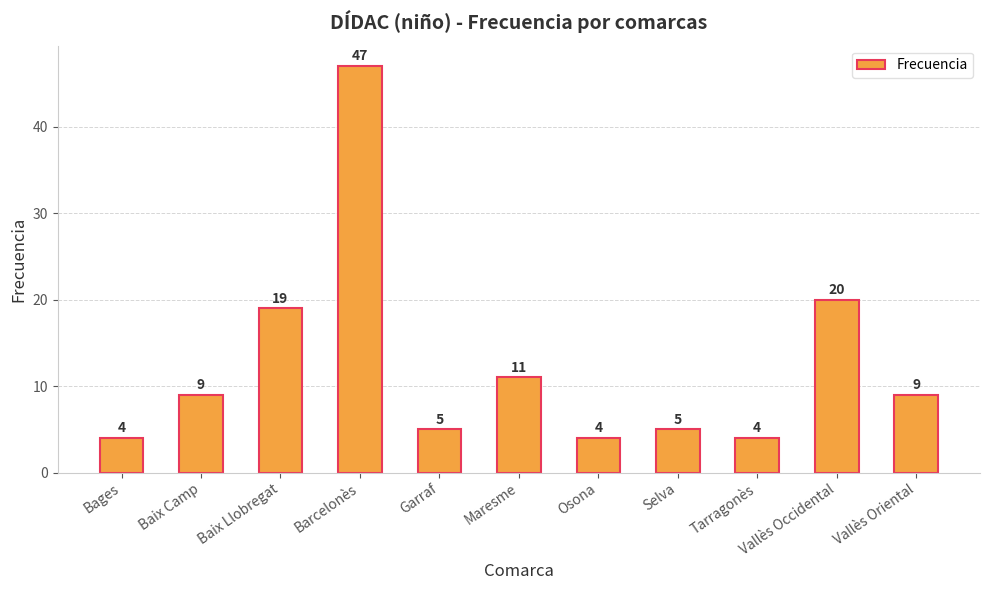

Does the chart contain any negative values?

No